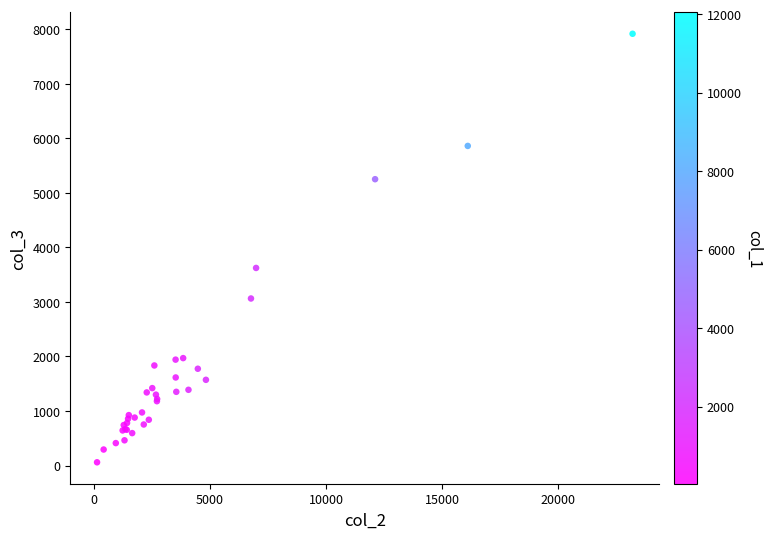

What Y value in the scatter plot is closest to 3988?

3623